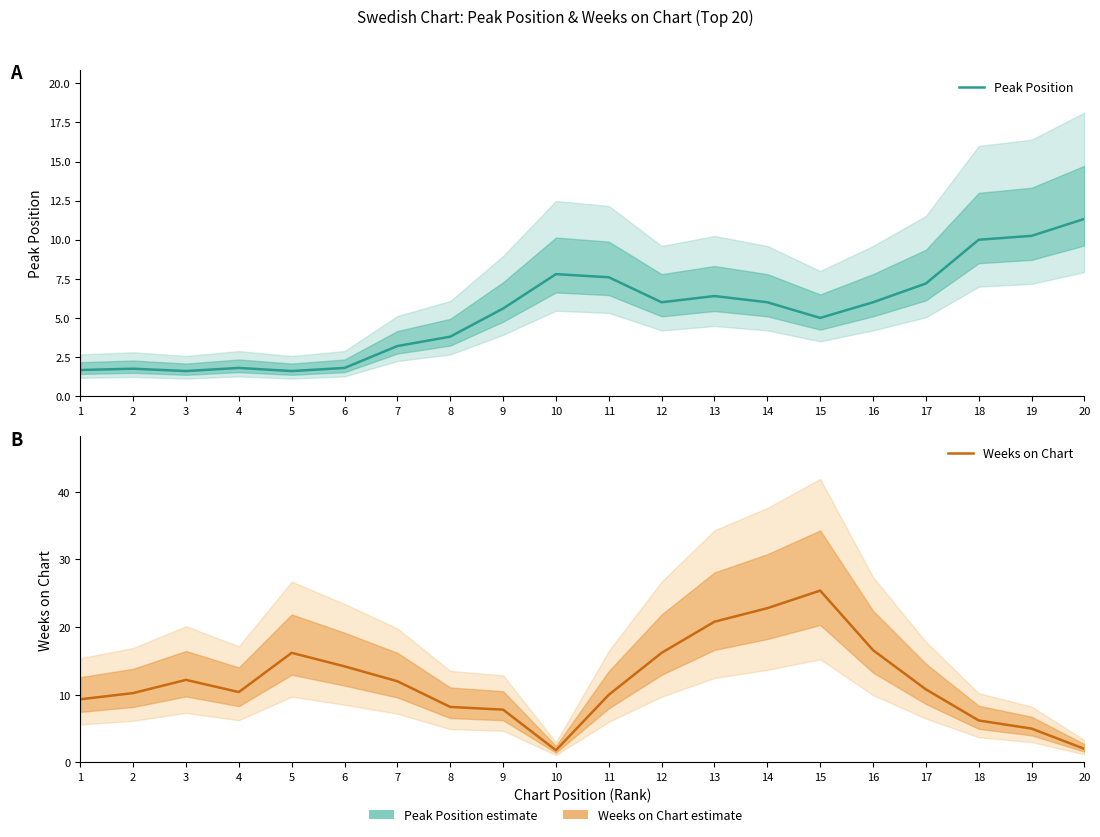

Between 9 and 12, which is larger?

12